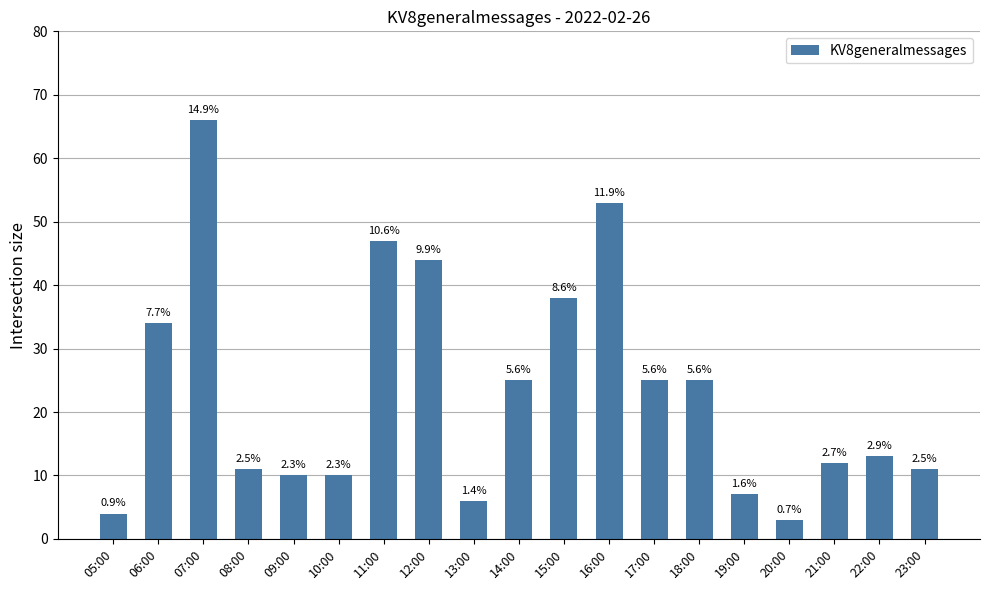

What is the label of the 16th bar from the left?

20:00